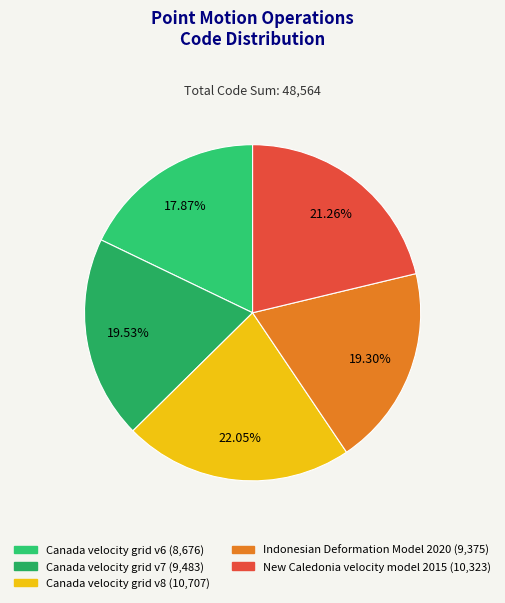

How much of the chart is everything except Canada velocity grid v8?

78.0%